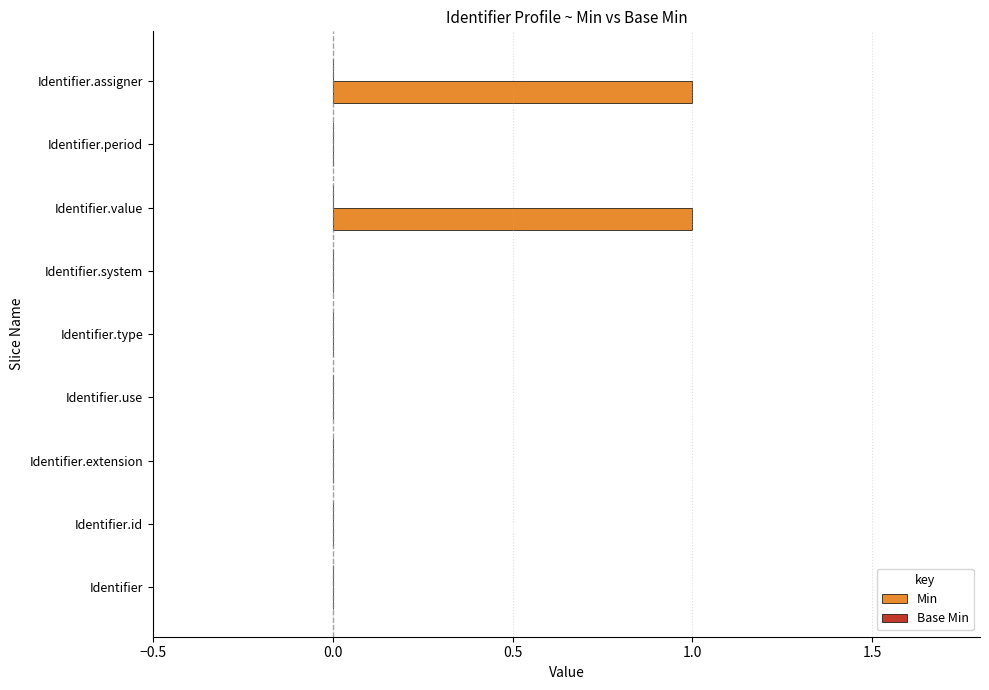

Is it true that the value at Identifier.id is 1?

False